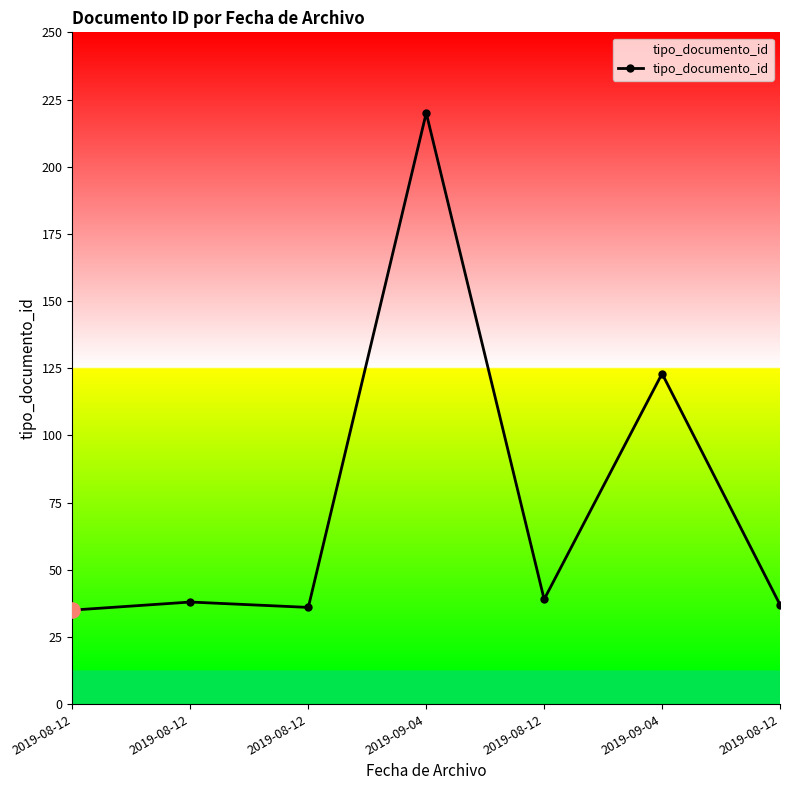

How many categories are shown in the chart?

7